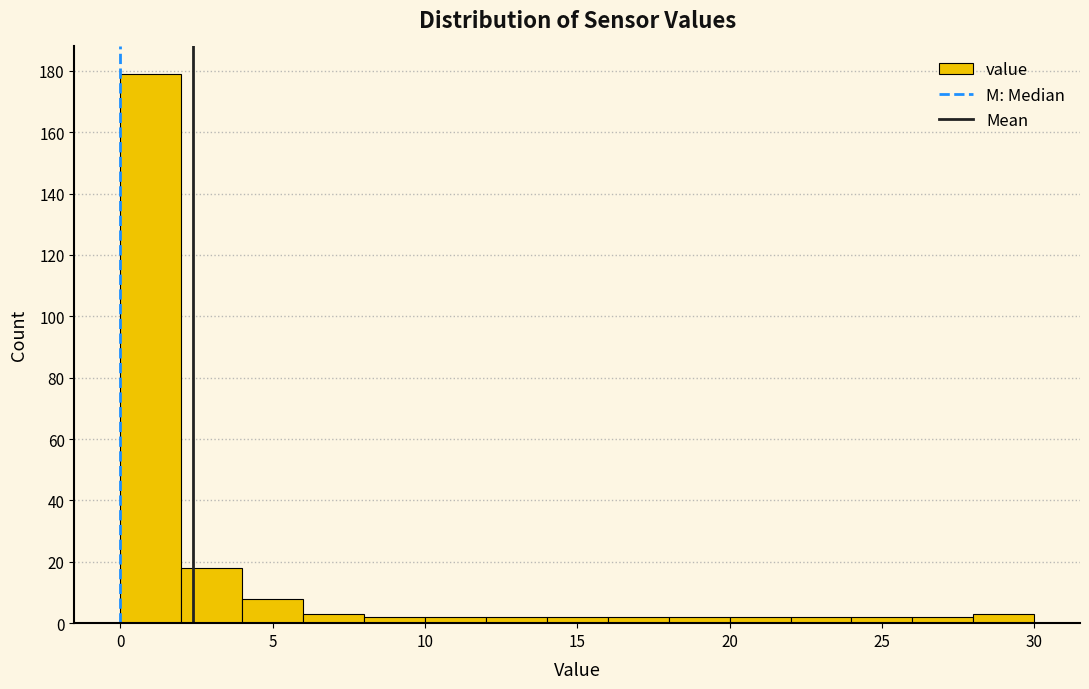

Over which range of the x-axis is the bar tallest?

0 to 2